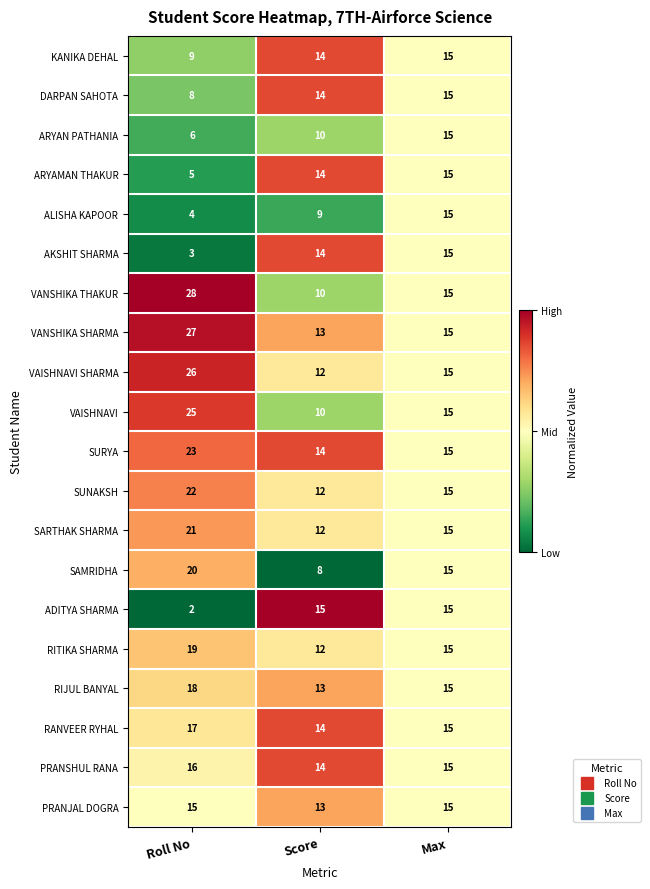

Read the RANVEER RYHAL value at Score.

14